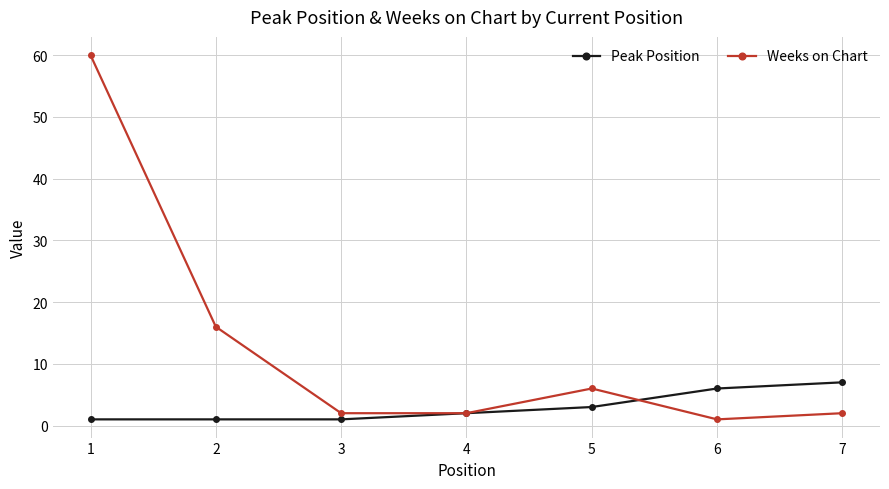

True or false: Peak Position has more than 1 interior local peaks.

False